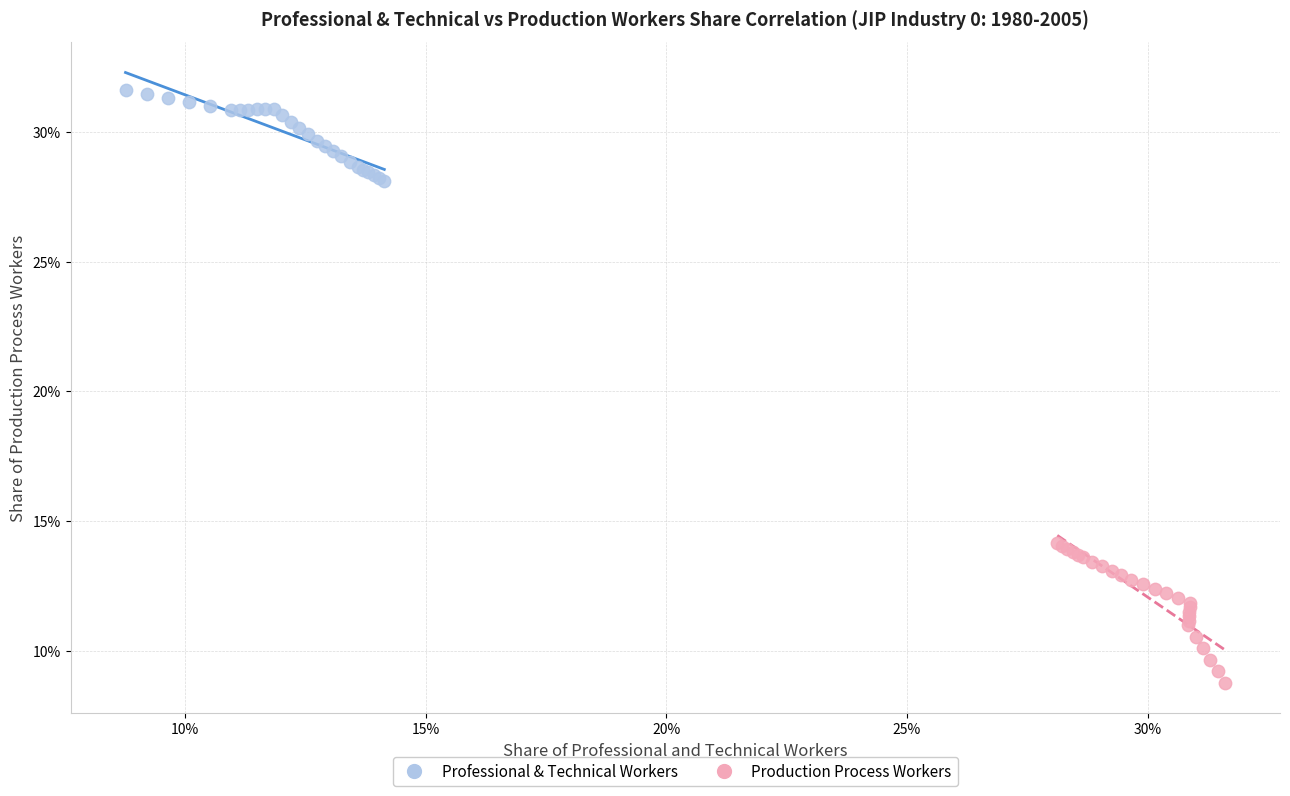

What are all the series names shown in the legend?

Professional & Technical Workers, Production Process Workers